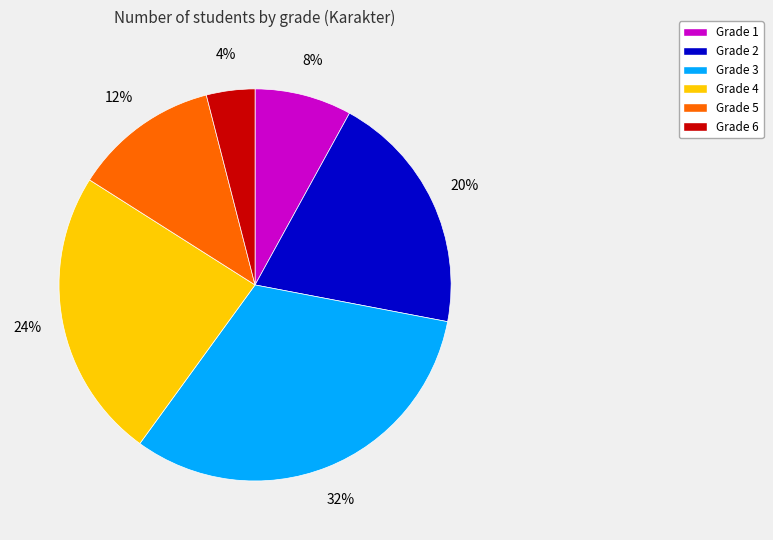

How many slices are in this pie chart?

6